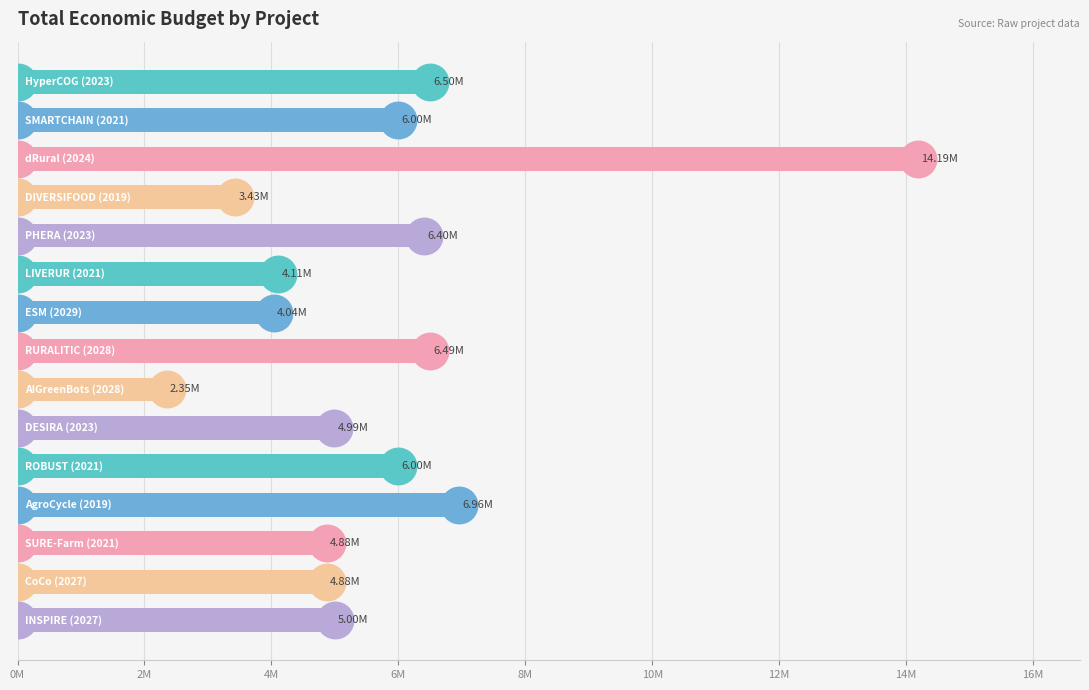

Between AgroCycle (2019) and DESIRA (2023), which is larger?

AgroCycle (2019)